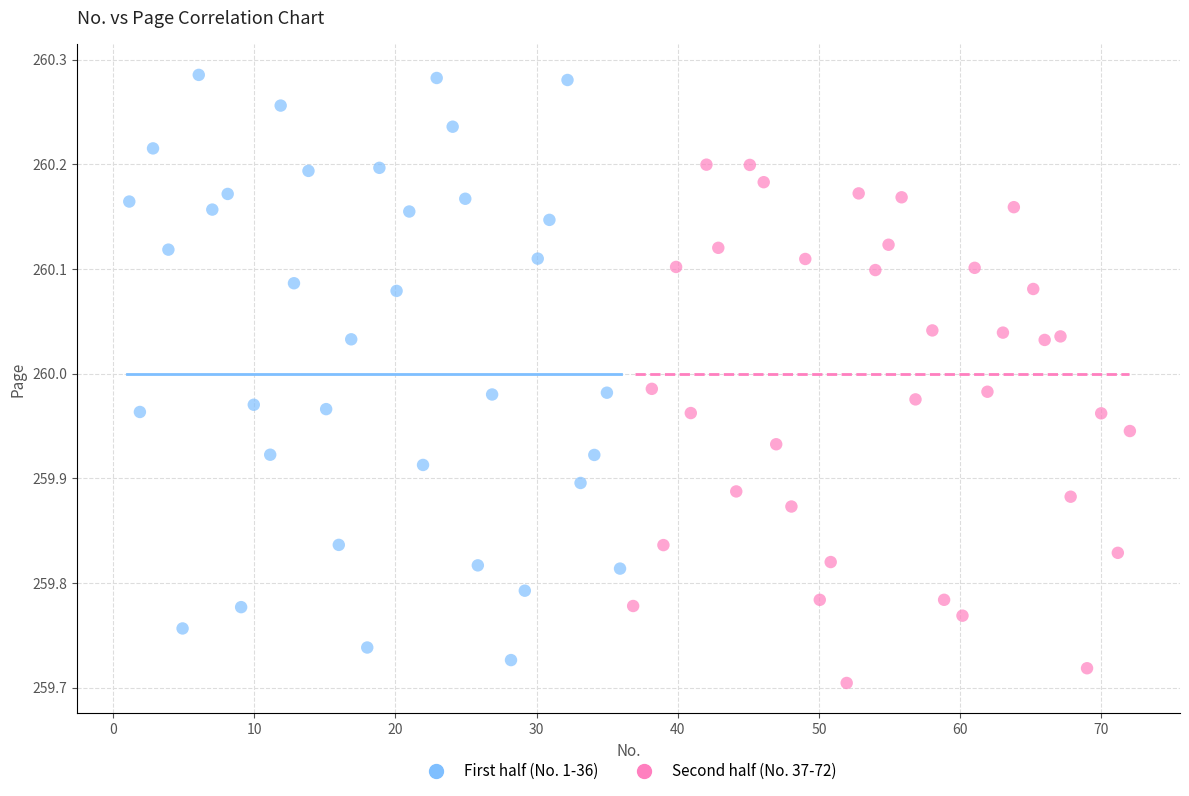

Which series has the widest spread of Y values?

First half (No. 1-36)